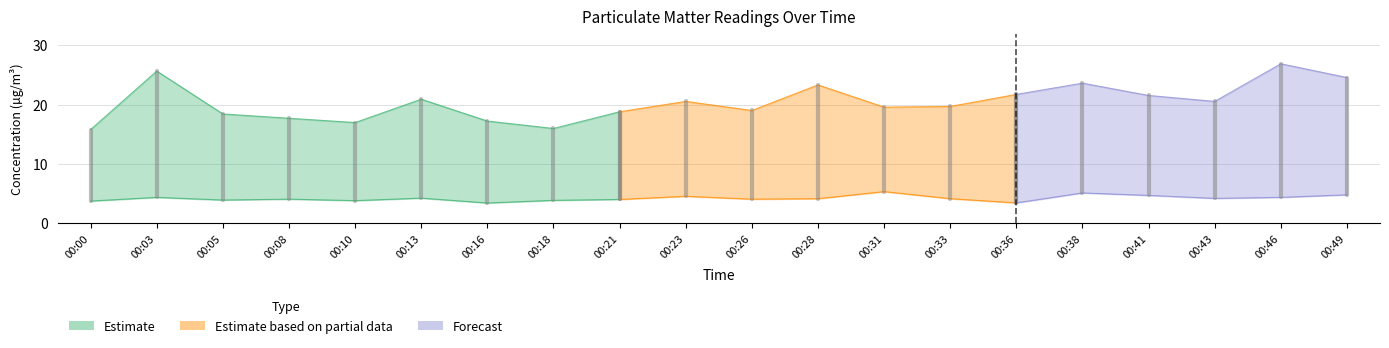

What is the total value across all series at 00:36?

25.1